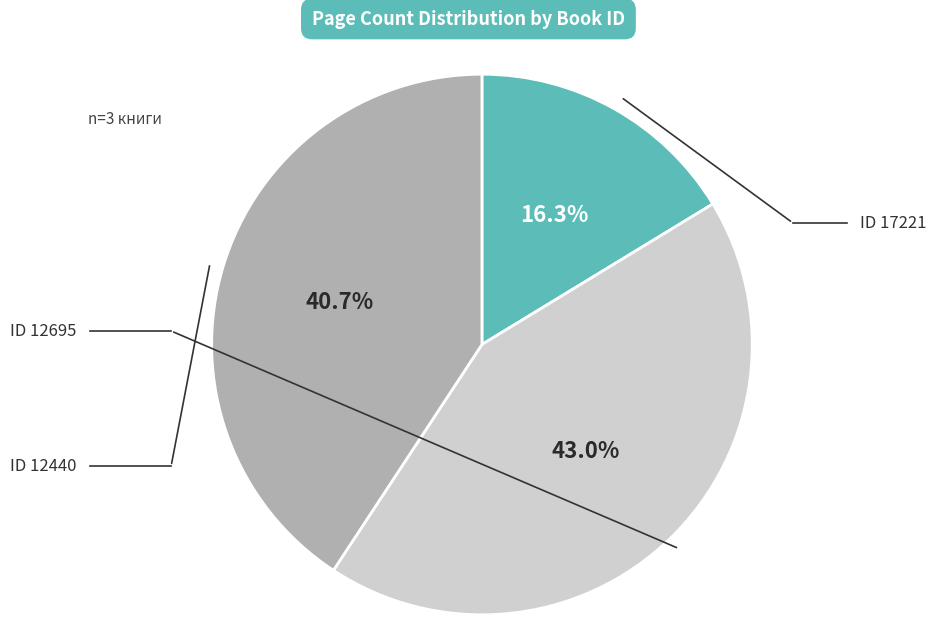

Is there any slice that represents more than half of the pie?

No